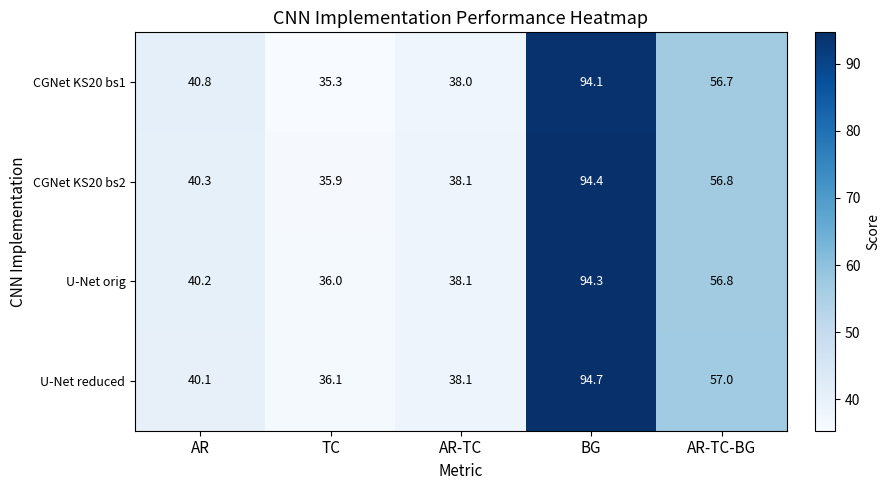

What is the spread (max minus min) of values at AR-TC?

0.1